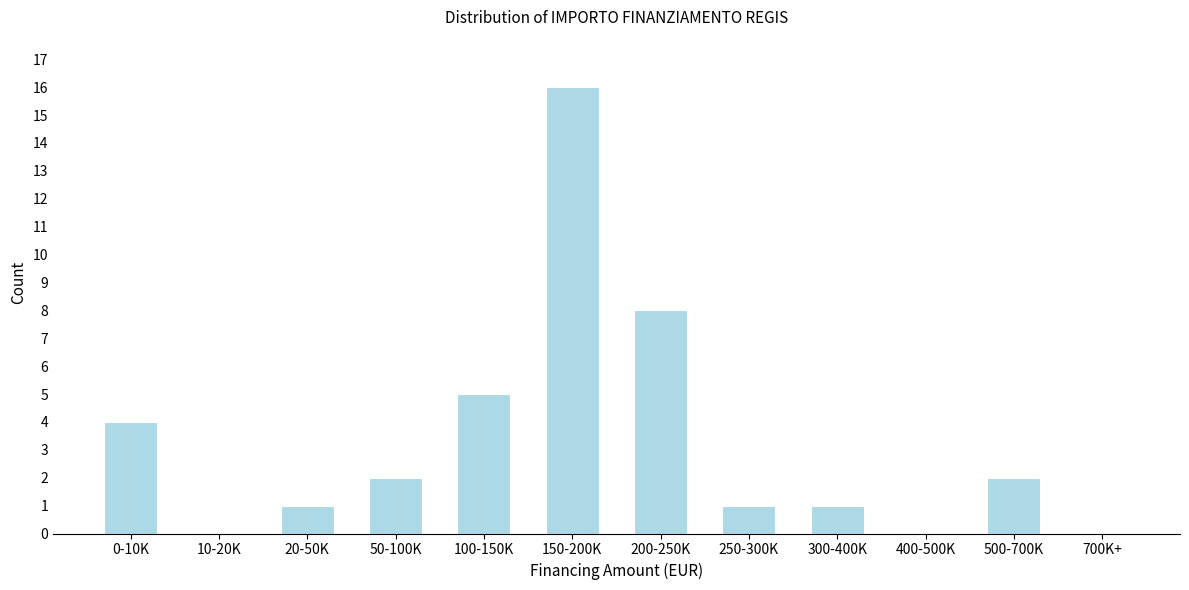

Reading right to left, what are all the values shown in this chart?

700K+=0	500-700K=2	400-500K=0	300-400K=1	250-300K=1	200-250K=8	150-200K=16	100-150K=5	50-100K=2	20-50K=1	10-20K=0	0-10K=4